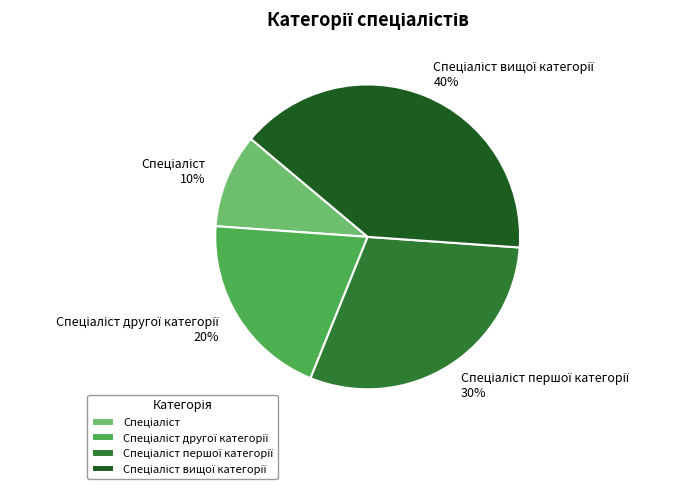

How many segments does this pie chart have?

4